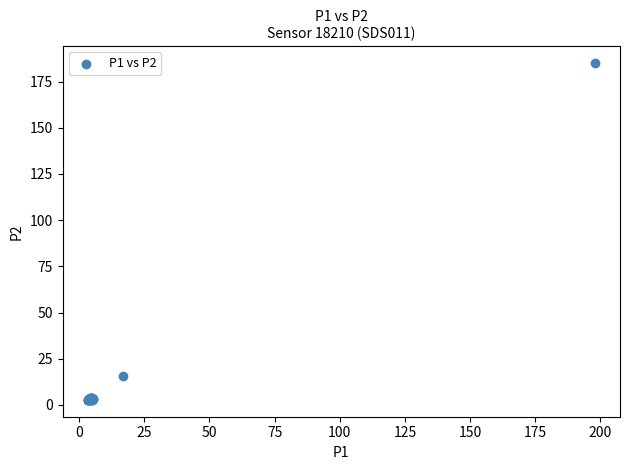

What Y value in the scatter plot is closest to 93?

15.6